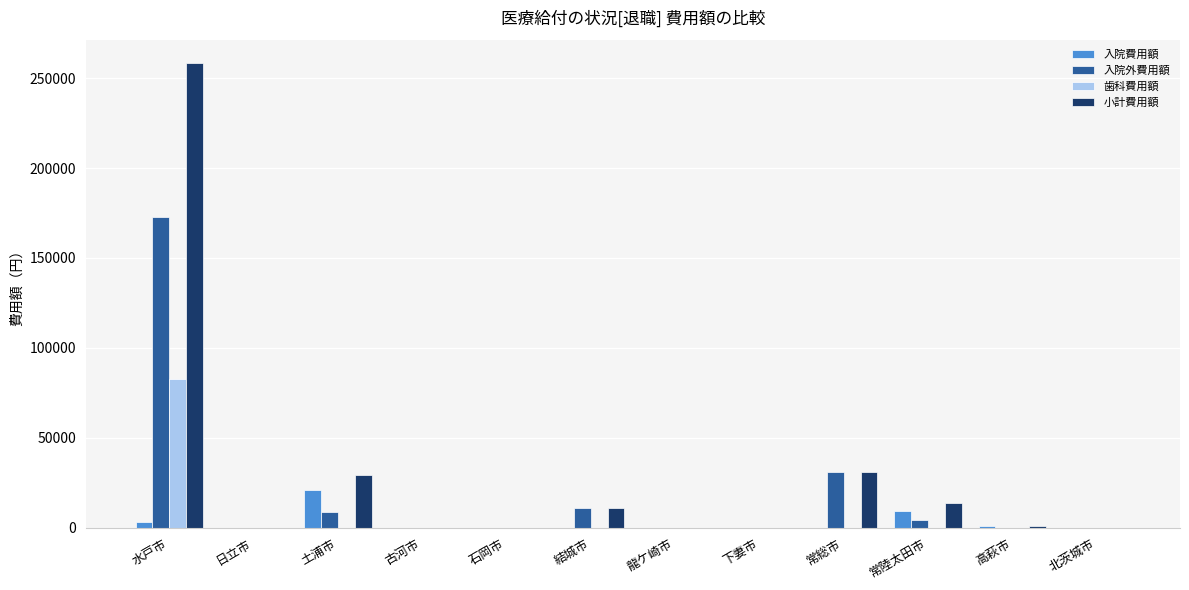

The value of 入院費用額 at 石岡市 is -9814. True or false?

False